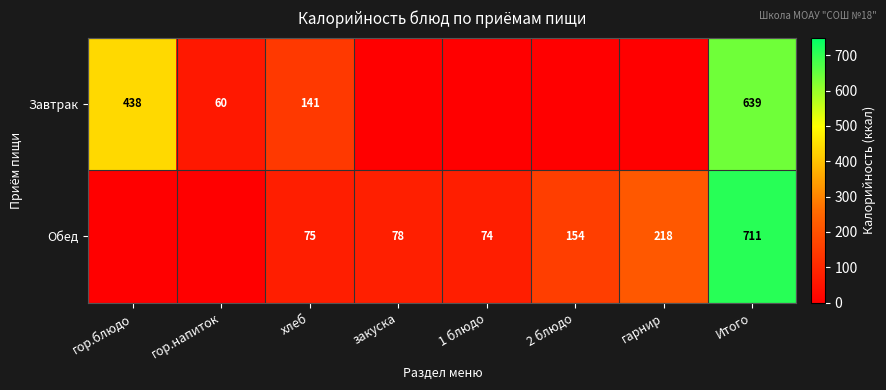

At хлеб, list the series in order from smallest to largest.

Обед, Завтрак